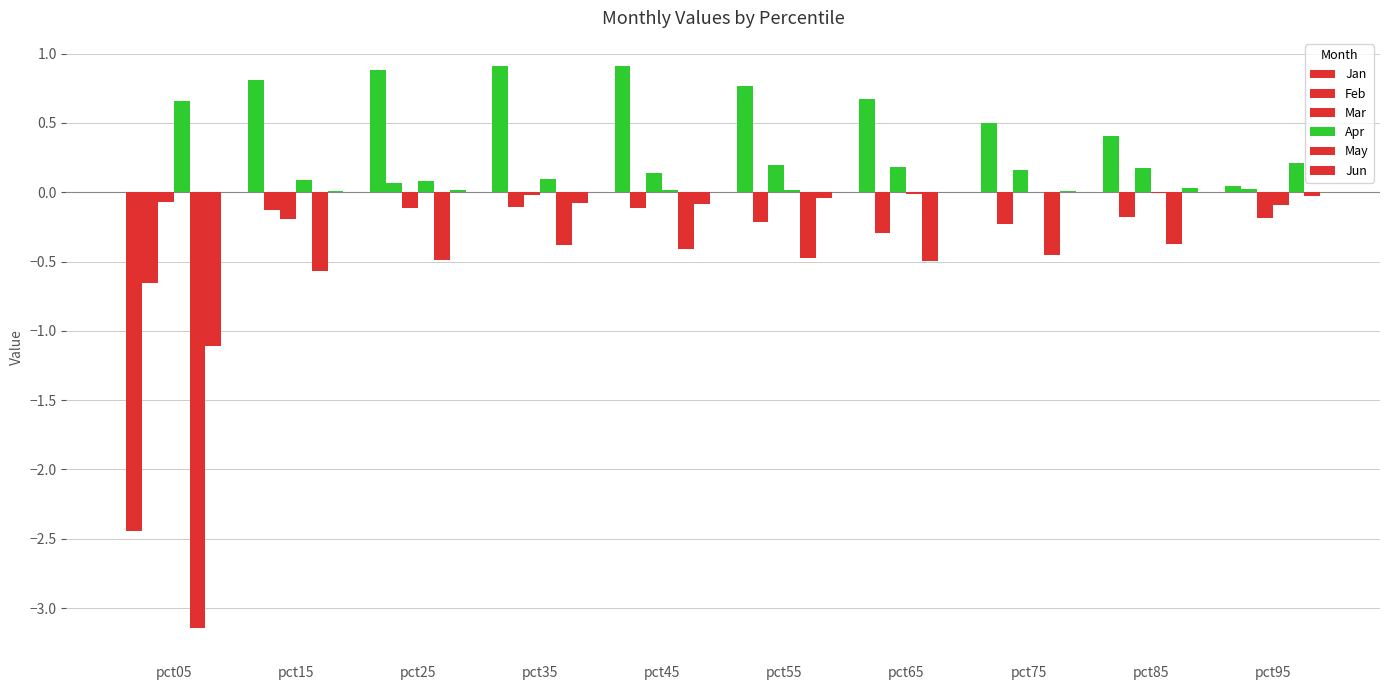

How many distinct data groups are displayed?

6